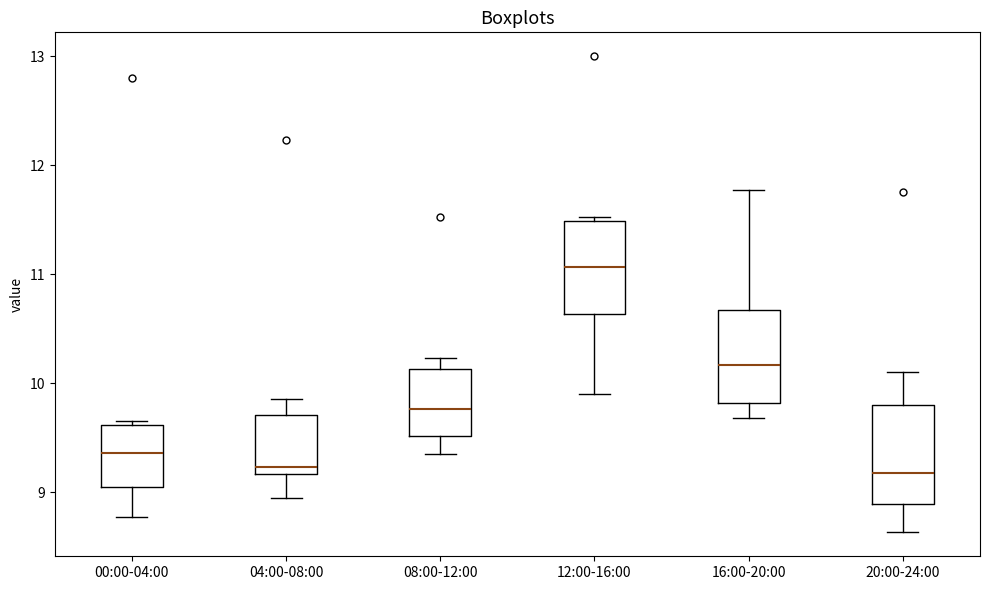

Which box has the highest median line?

12:00-16:00